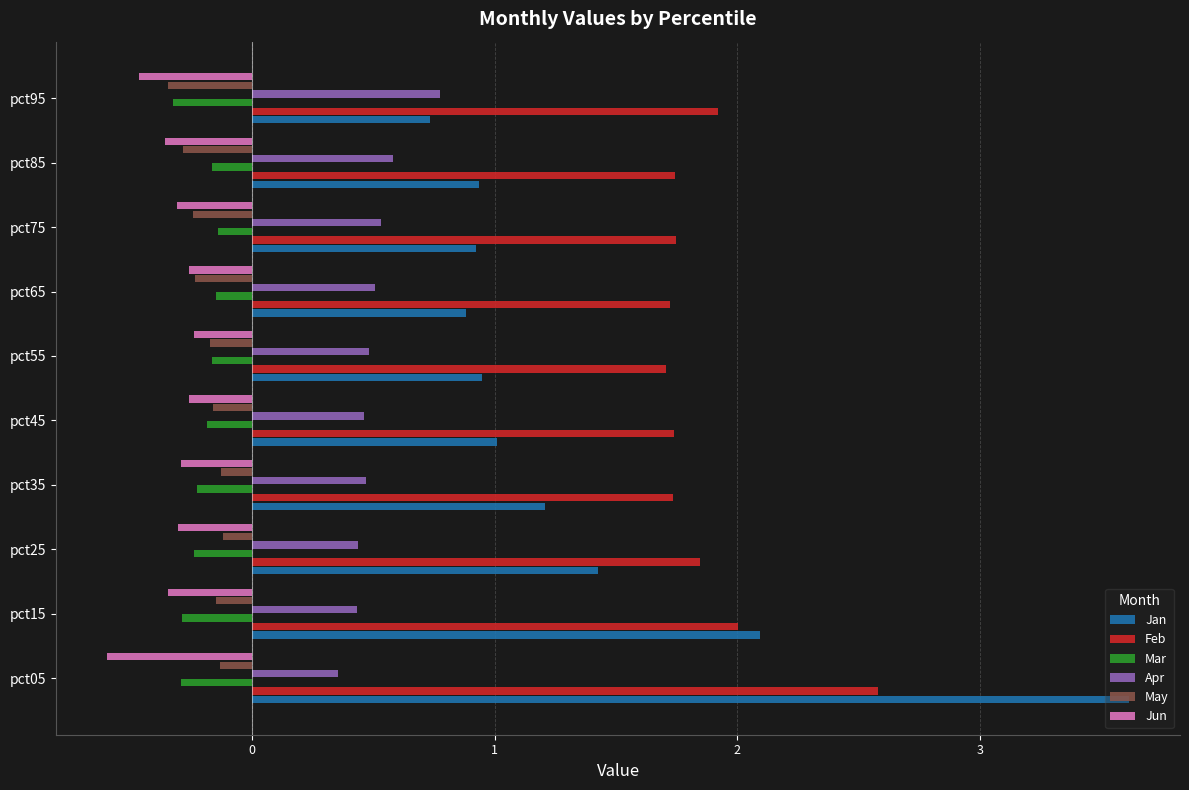

What is the spread (max minus min) of values at pct15?

2.4